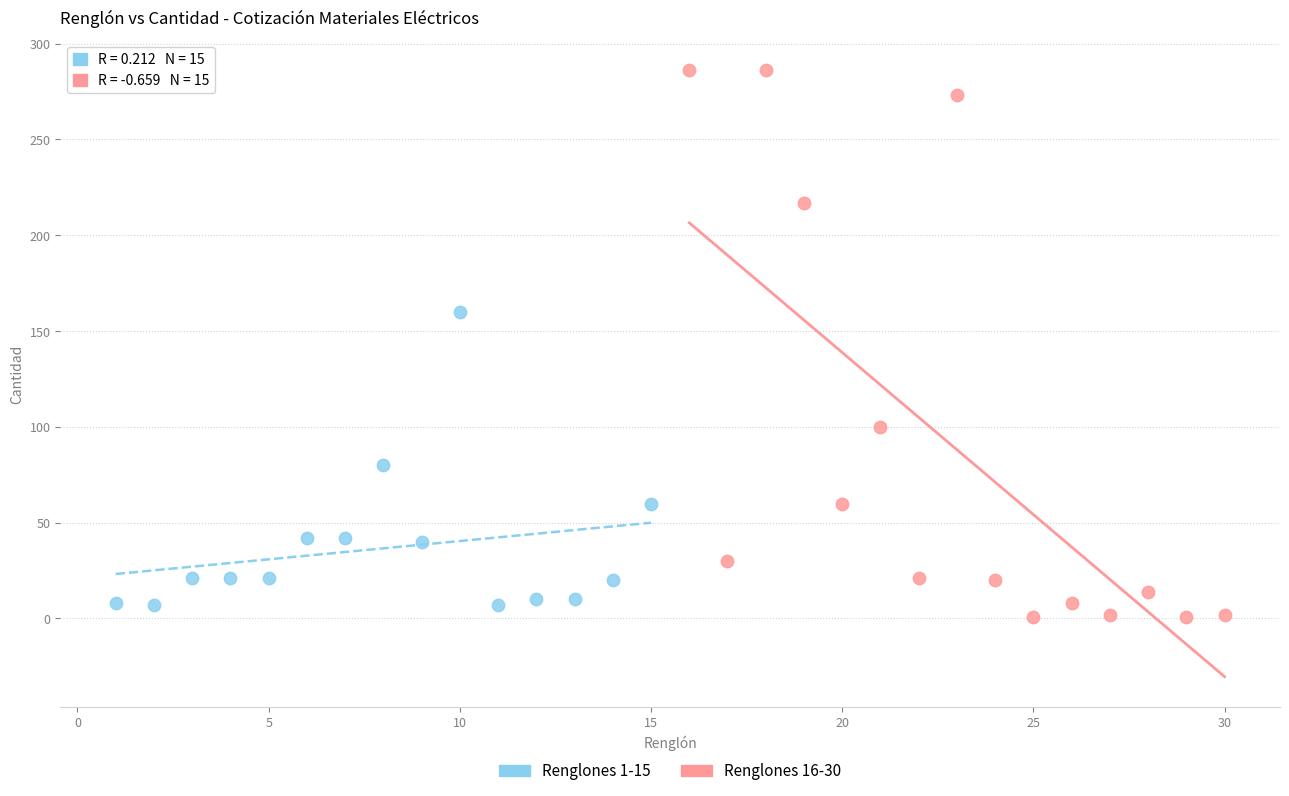

Which series has the widest spread of Y values?

Renglones 16-30